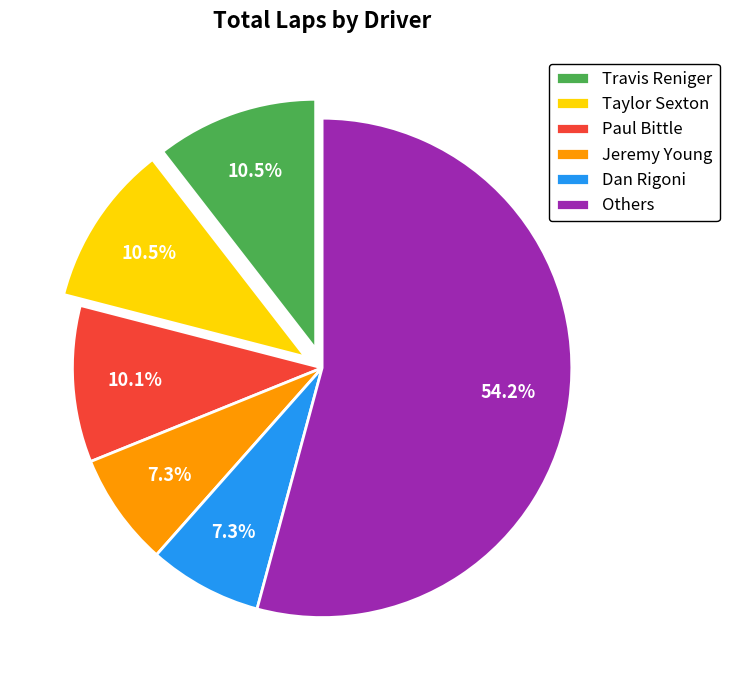

How many slices are in this pie chart?

6